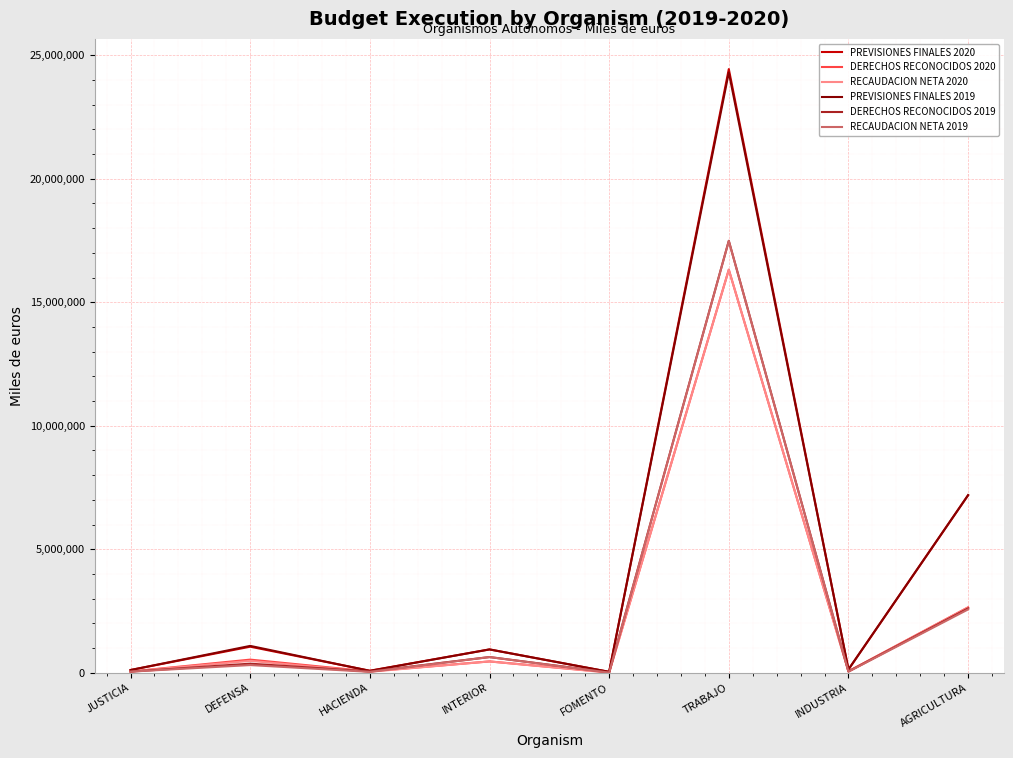

What is the average value of the DERECHOS RECONOCIDOS 2019 series?

2657858